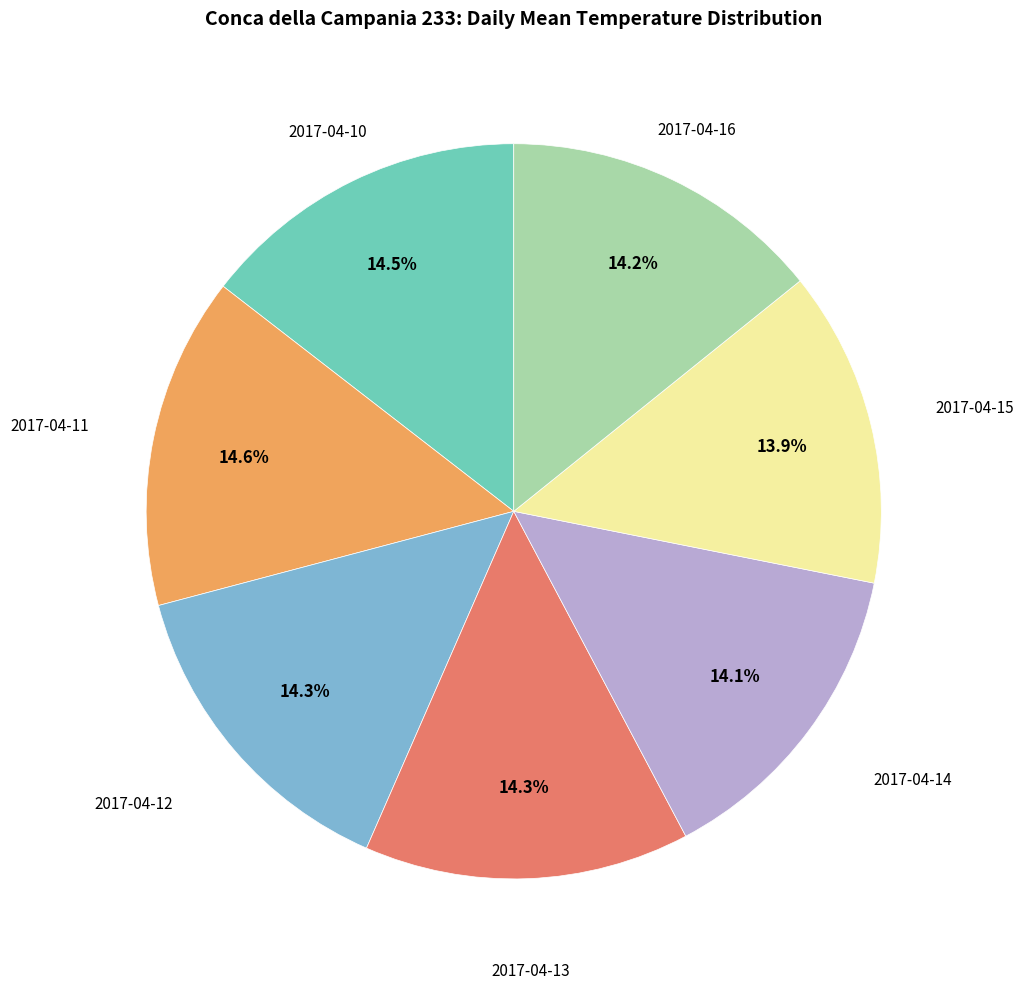

Is there a majority slice in this chart?

No